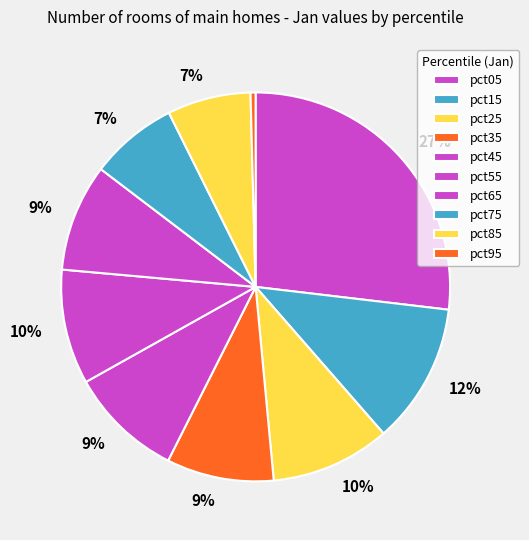

Does pct85 represent more than half of the total?

No